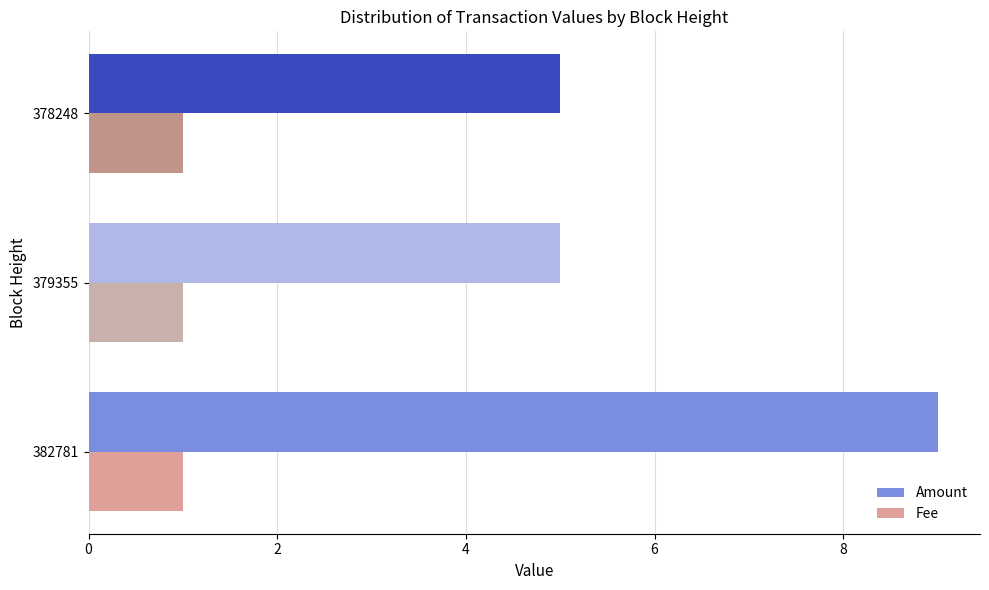

What is the minimum value for Amount?

5